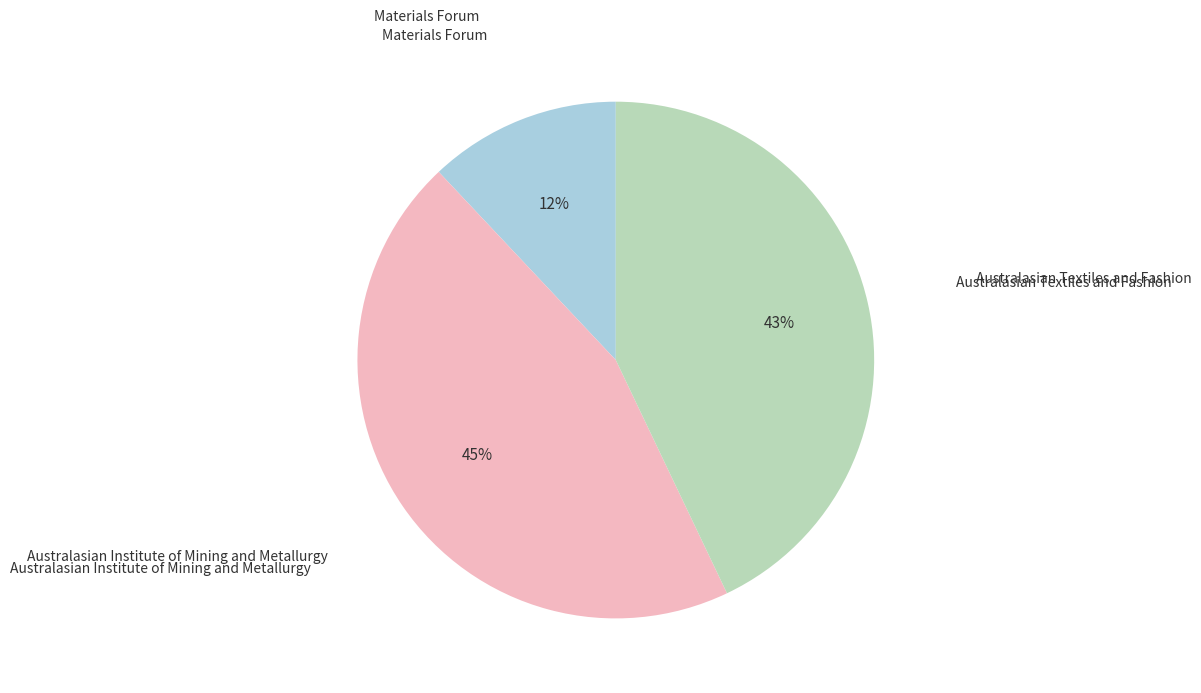

Count the number of slices in the pie.

3